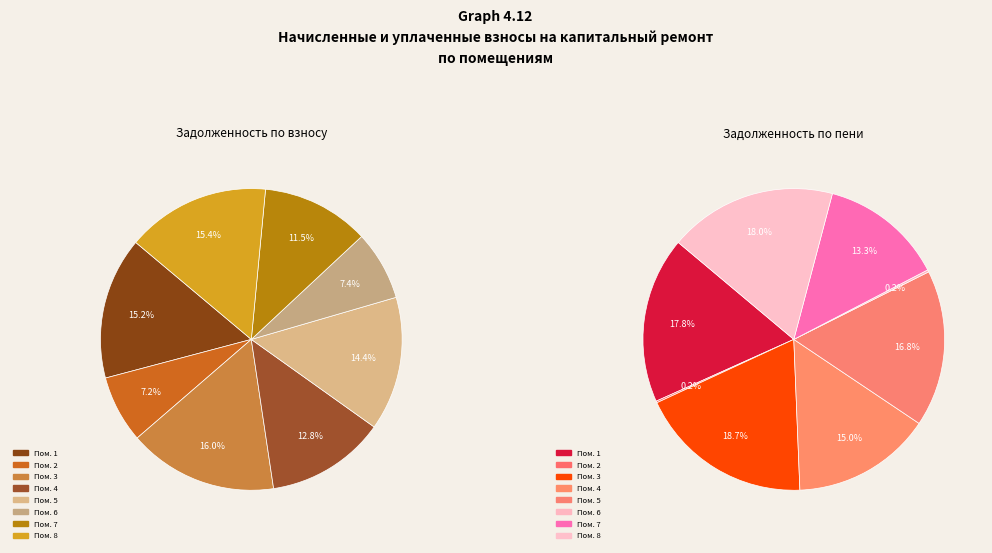

Which category has the biggest portion of the pie?

3